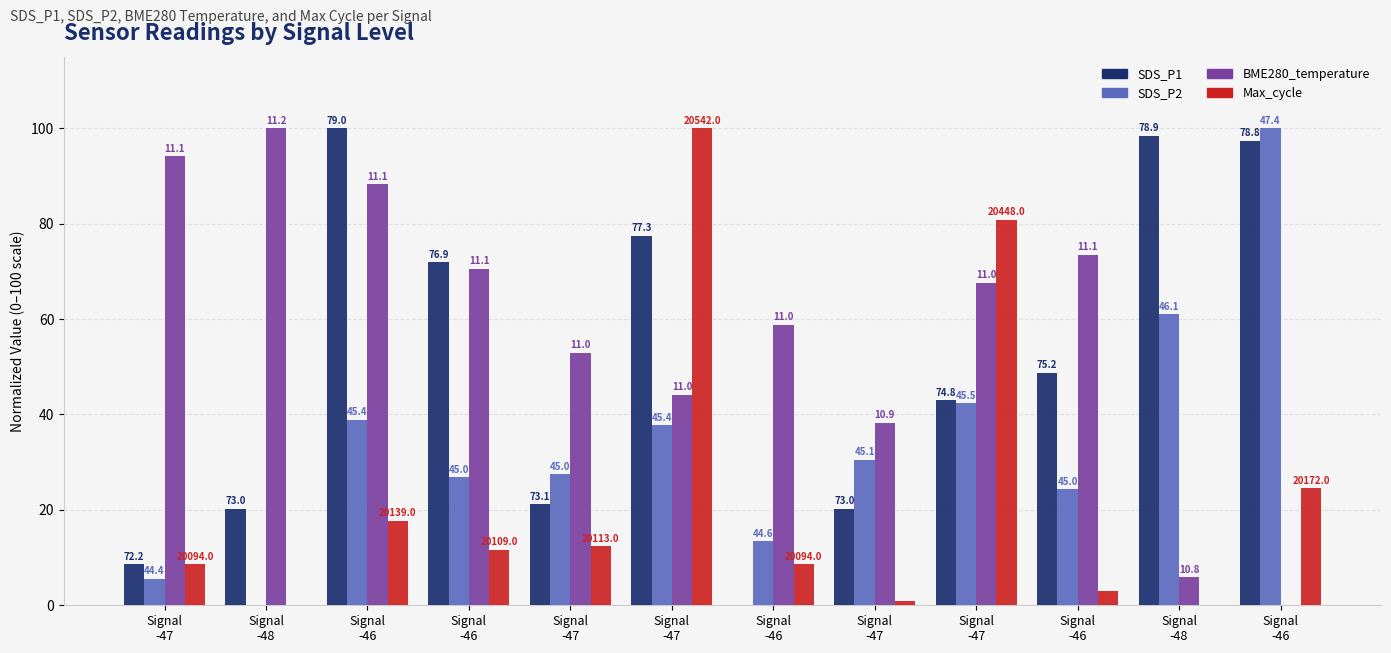

What are all the series names shown in the legend?

SDS_P1, SDS_P2, BME280_temperature, Max_cycle